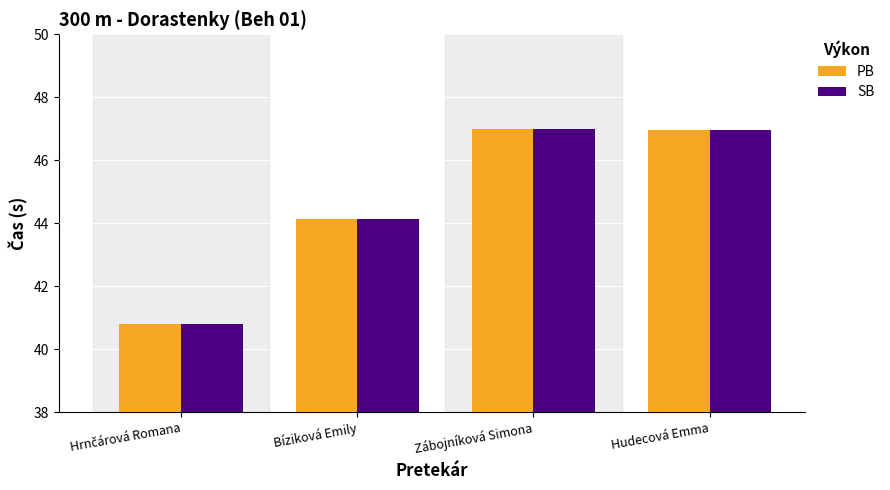

What is the smallest value displayed?

40.8